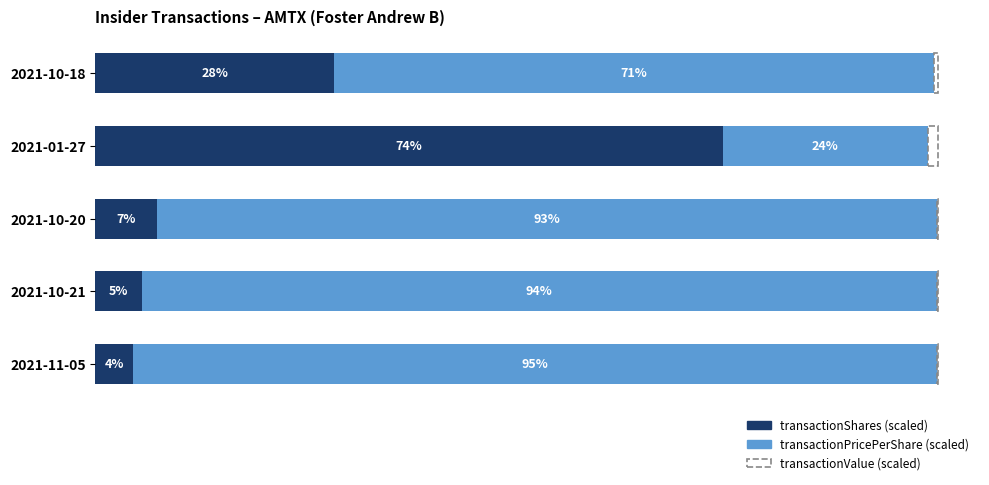

Rank the series by their average value, from lowest to highest.

transactionValue (scaled), transactionShares (scaled), transactionPricePerShare (scaled)